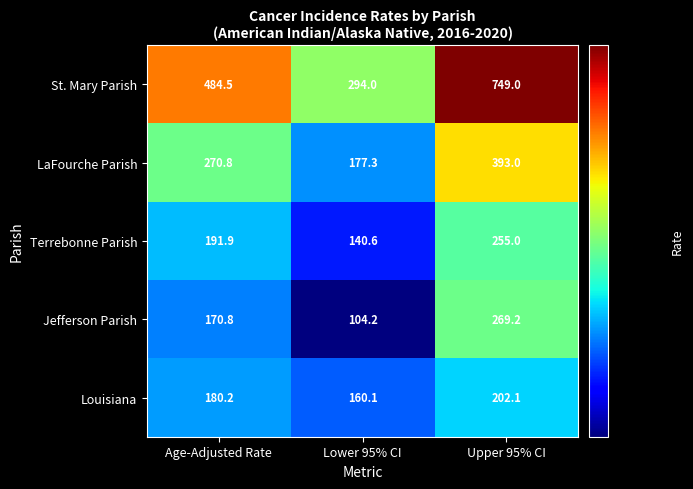

How many categories are shown in the chart?

3